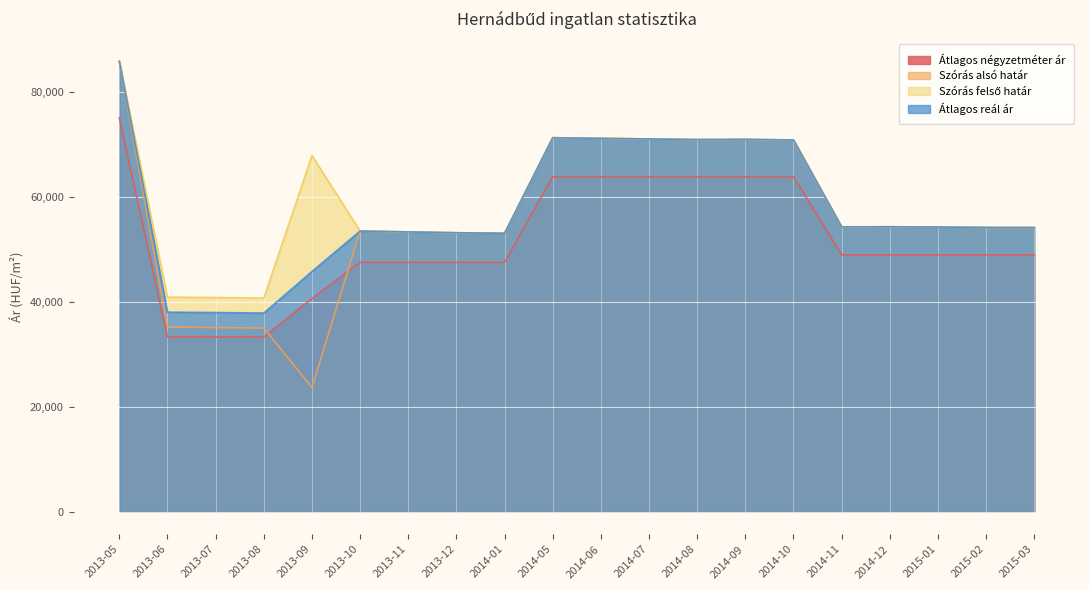

True or false: Átlagos reál ár has more than 2 points higher than both neighbors.

True